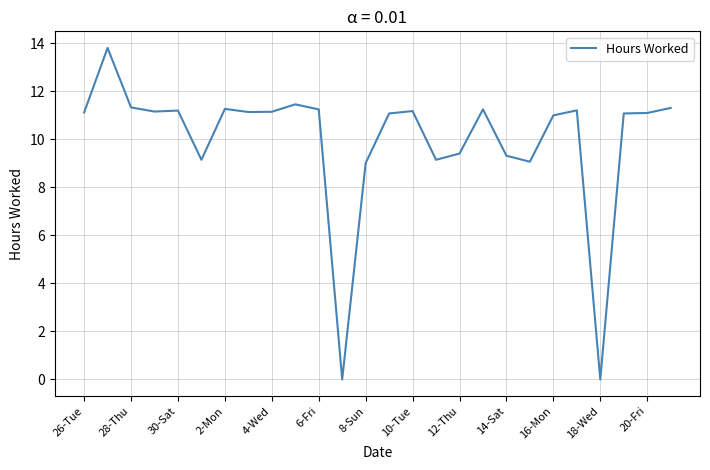

How many lines are shown in the chart?

1